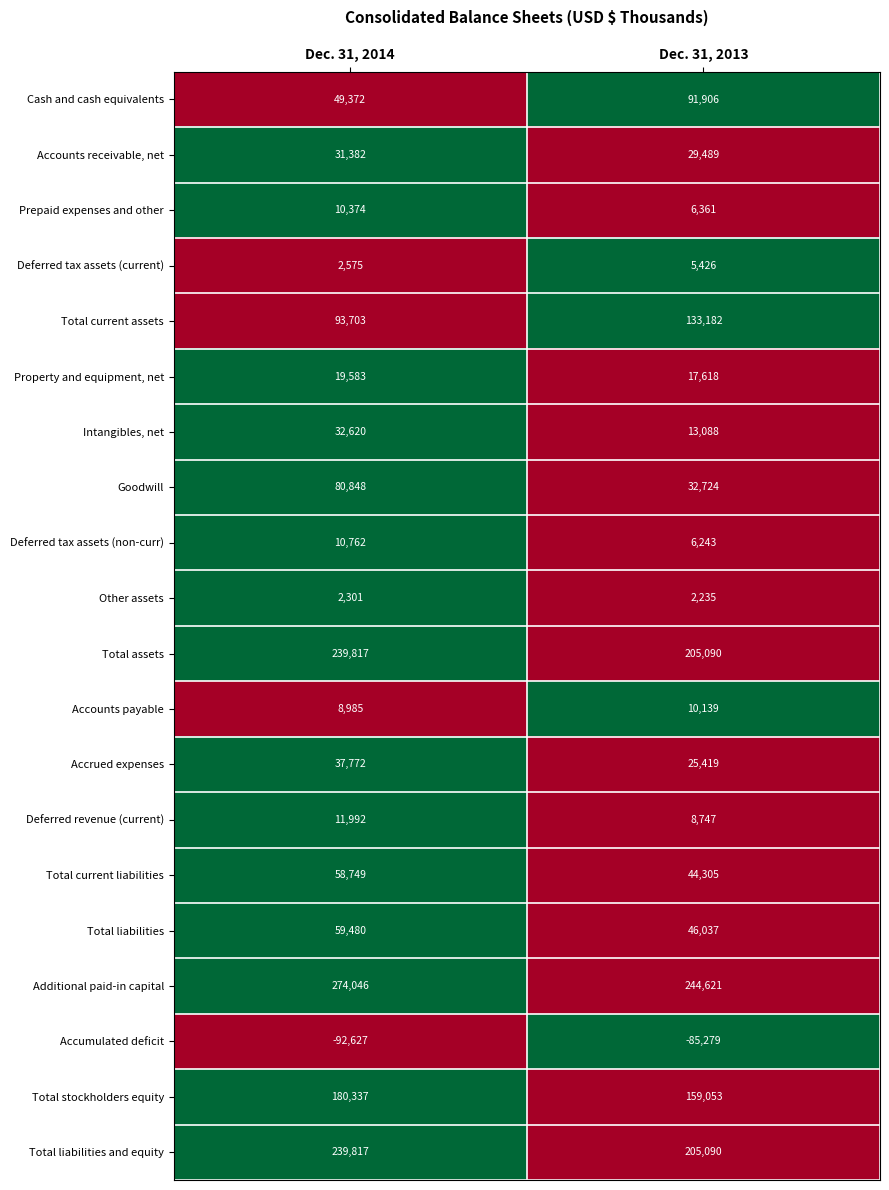

At which category does the chart reach its minimum across all series?

Dec. 31, 2014